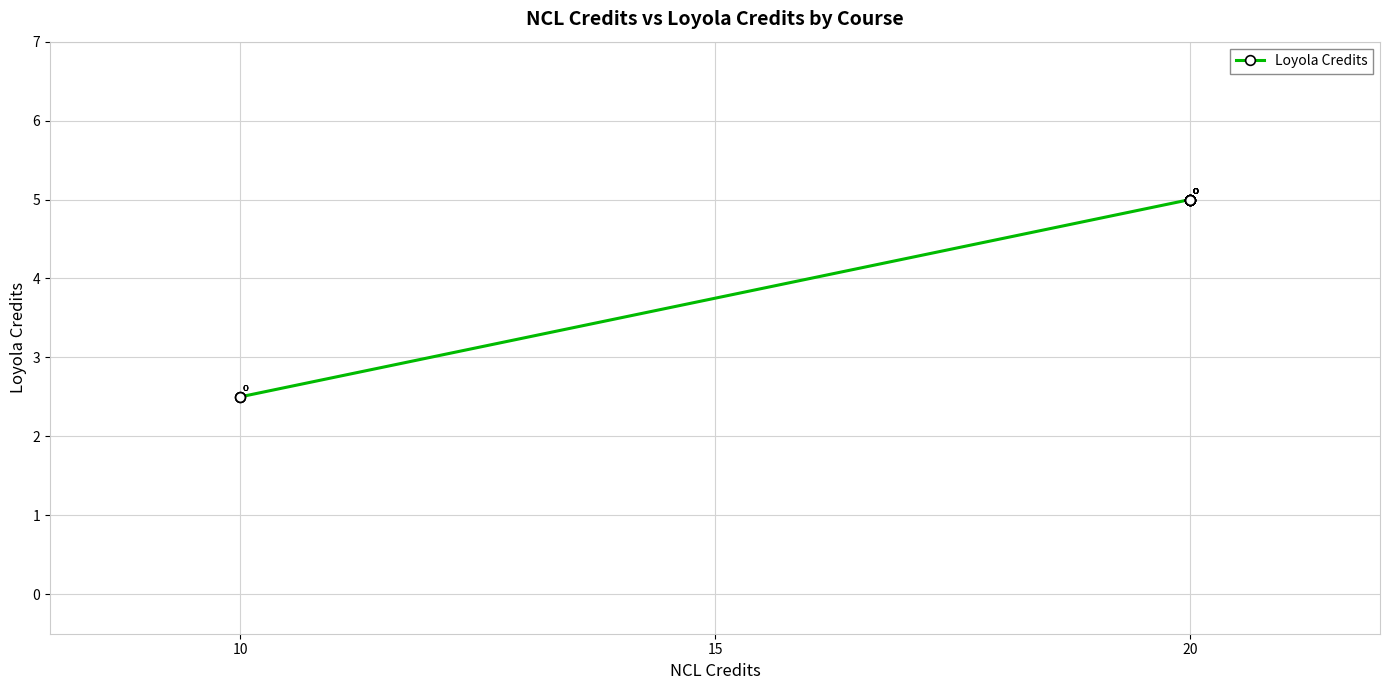

Reading left to right, transcribe all the data shown in this chart.

2.5	2.5	2.5	5.0	5.0	5.0	5.0	5.0	5.0	5.0	5.0	5.0	5.0	5.0	5.0	5.0